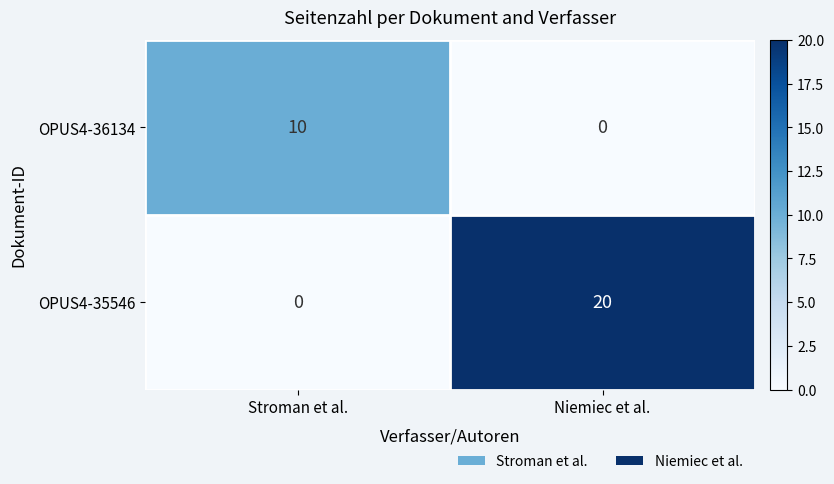

Count the number of categories in the chart.

2